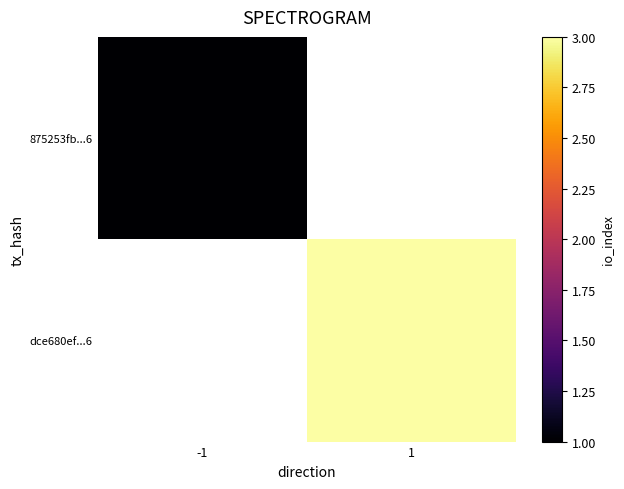

How many positive values does the 875253fb...6 series have?

1